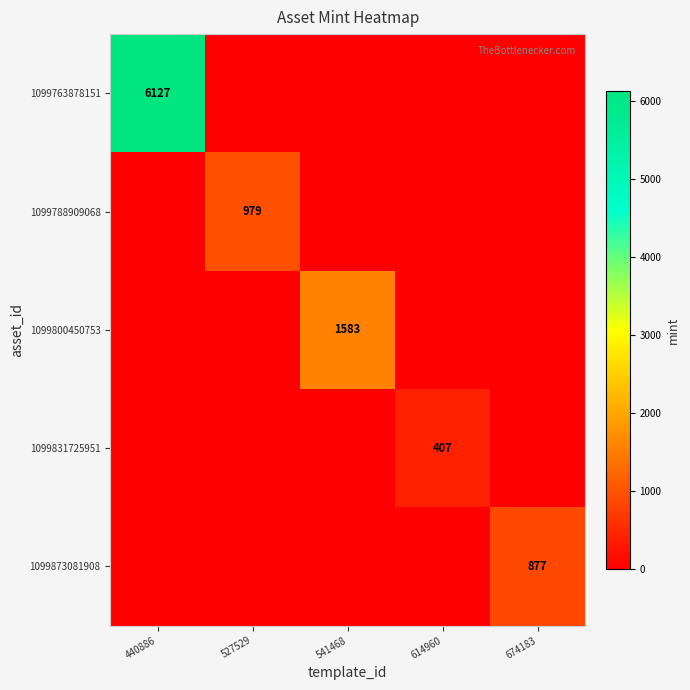

True or false: 1099763878151 has a value of 6127 at 440886.

True